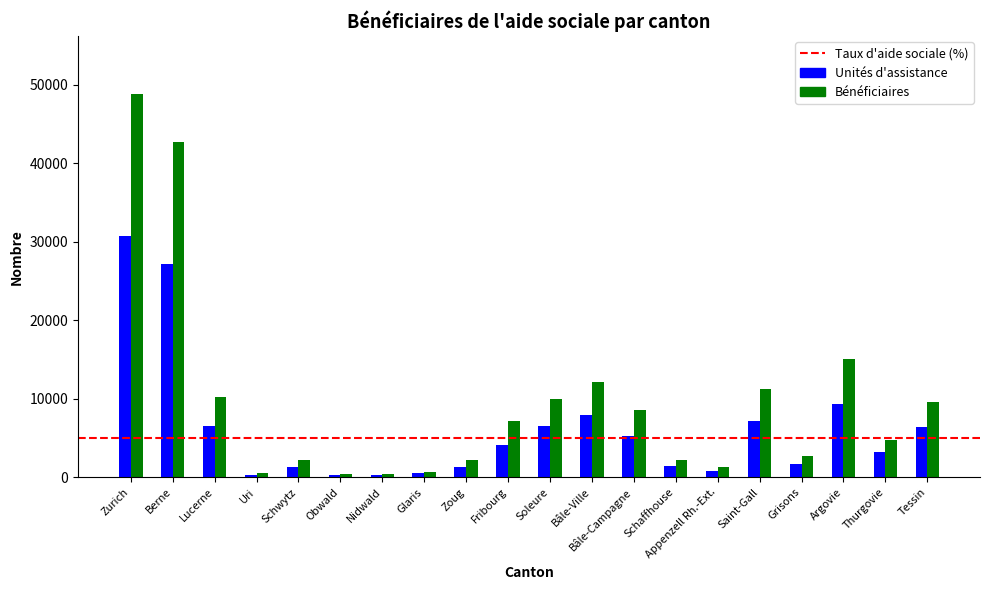

True or false: Bénéficiaires has a value of 15000 at Argovie.

True